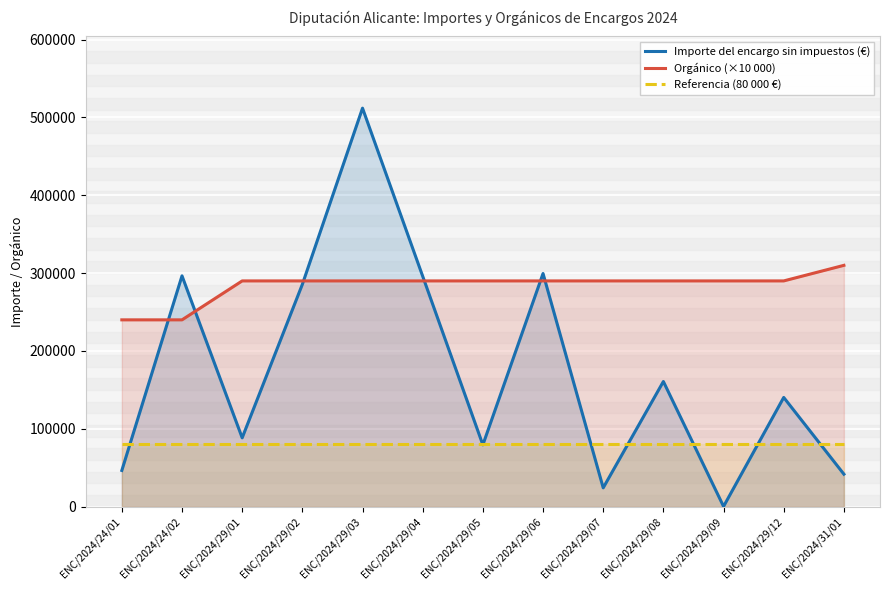

What is the smallest value displayed?

369.9